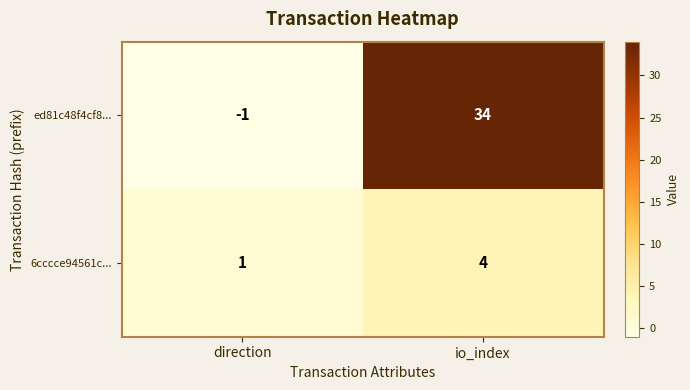

Reading left to right, list all the values displayed in this chart.

ed81c48f4cf8...: -1	34
6cccce94561c...: 1	4